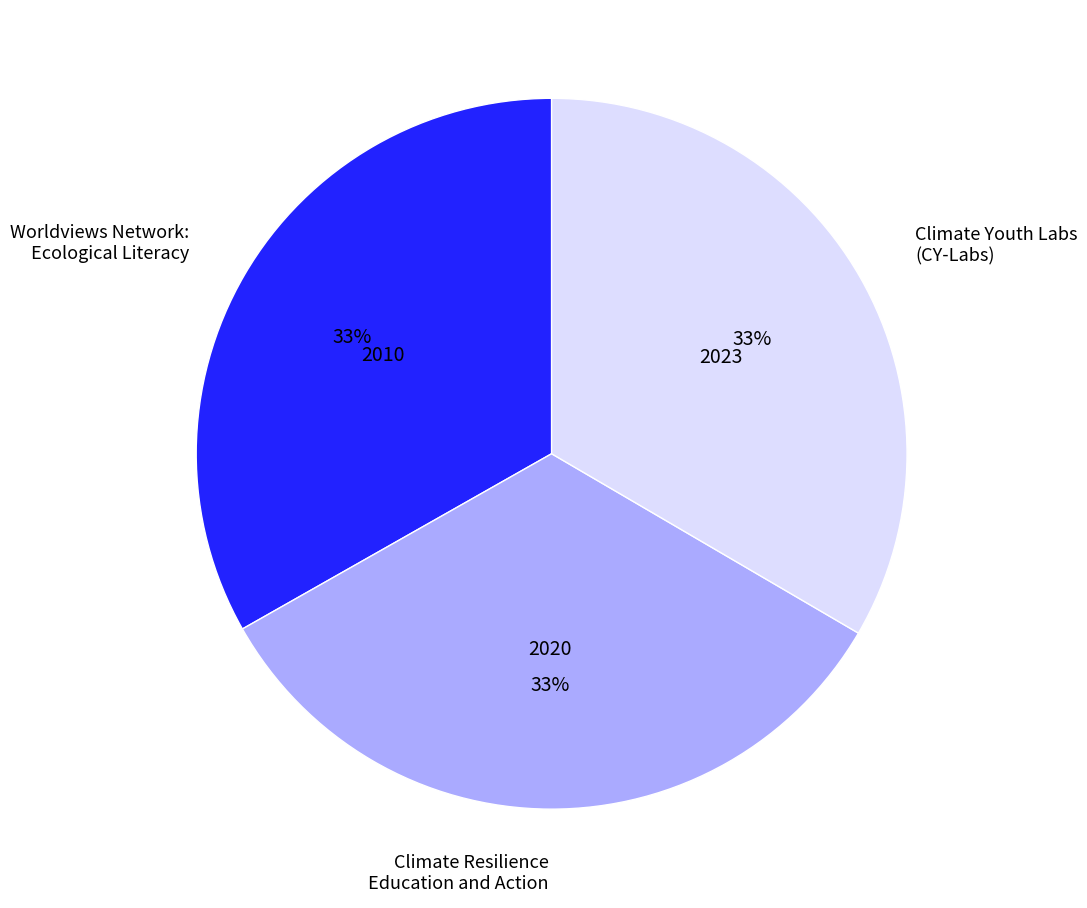

Approximately how many times larger is the value at Worldviews Network: Ecological Literacy compared to Climate Resilience Education and Action?

1.0